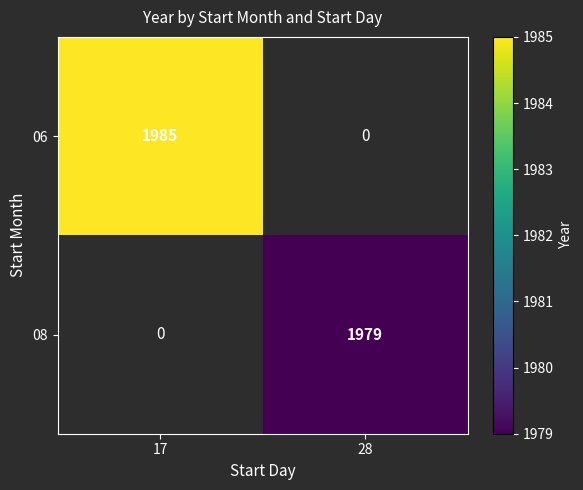

True or false: 06 has a value of 1985 at 17.

True